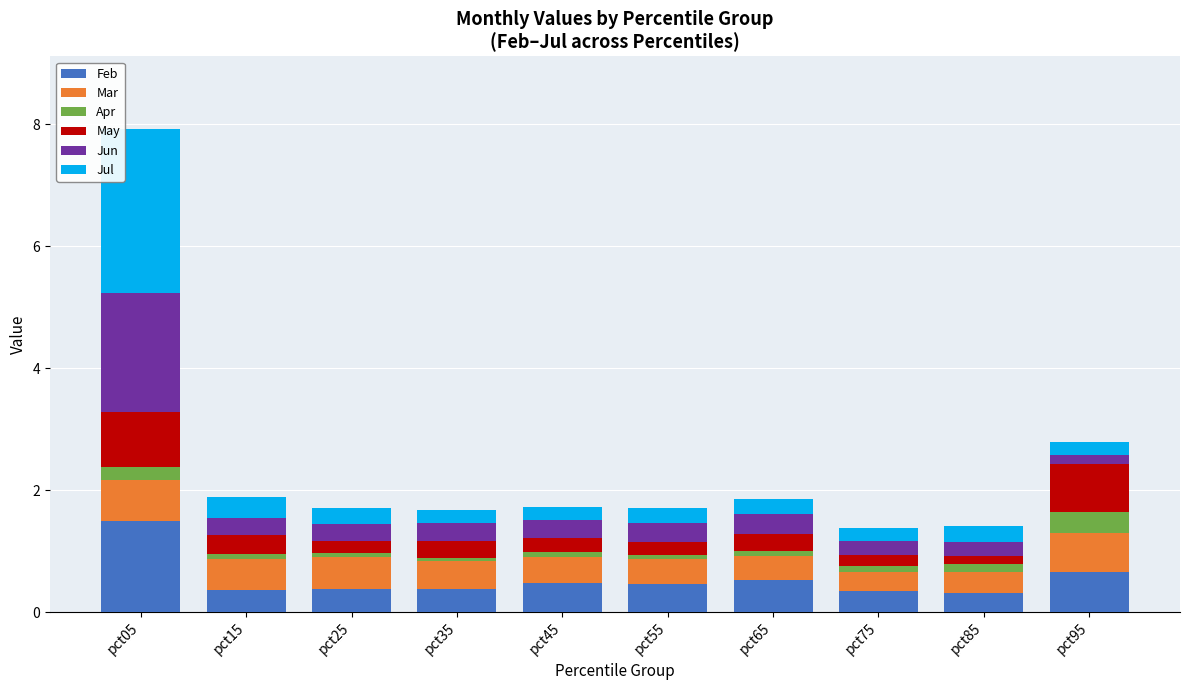

The value of Feb at pct25 is 0.4. True or false?

True